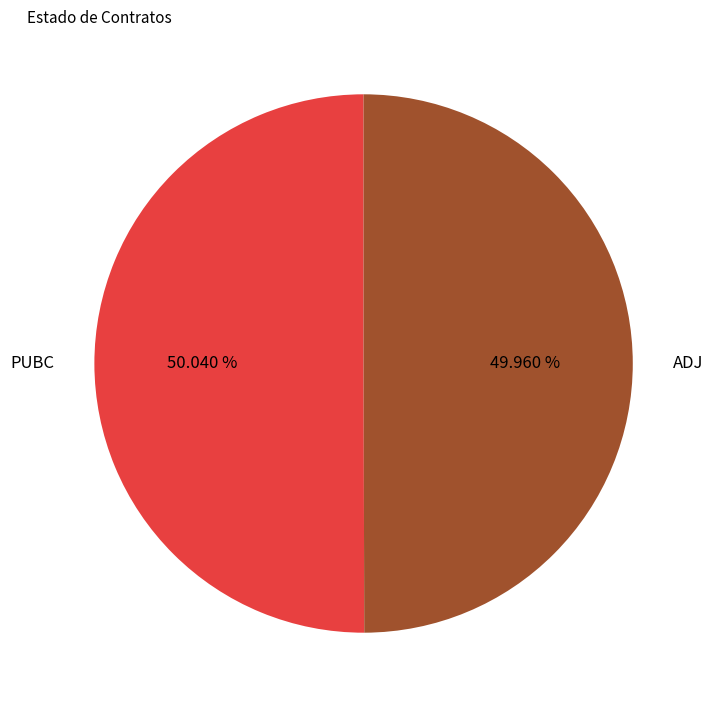

Count the number of slices in the pie.

2